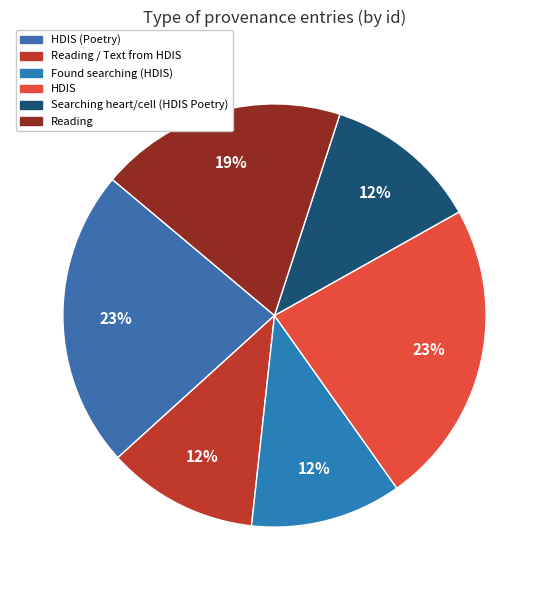

How many segments does this pie chart have?

6